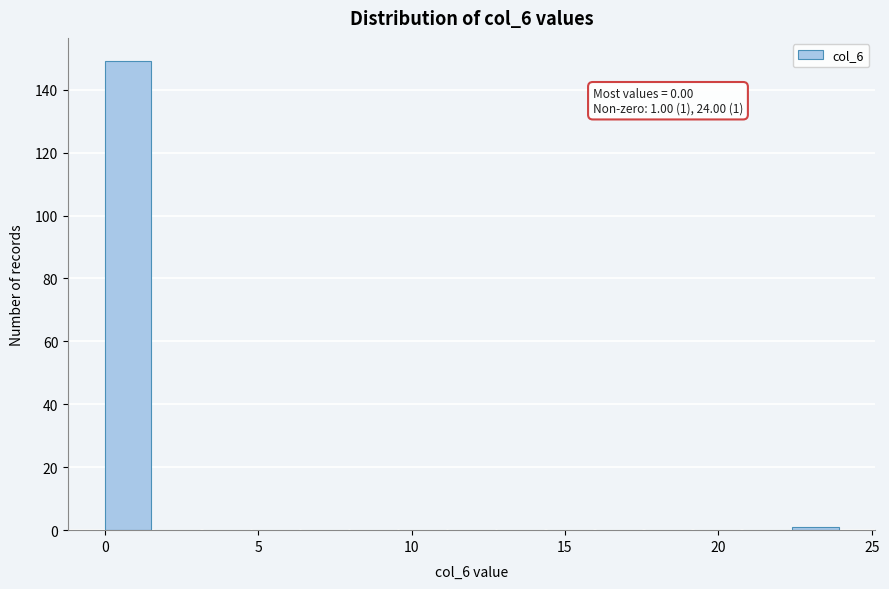

Read against the x-axis, roughly where is the centre of the tallest bar?

1.0